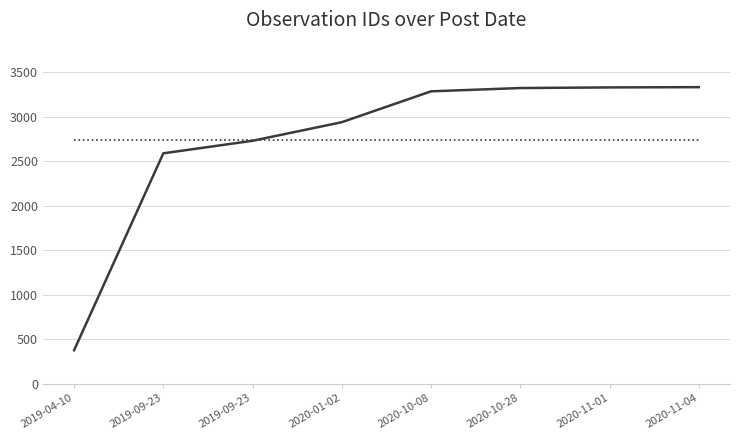

Reading right to left, list all the values displayed in this chart.

id: 2020-11-04=3334.0	2020-11-01=3331.0	2020-10-28=3324.0	2020-10-08=3287.0	2020-01-02=2940.0	2019-09-23=2731.0	2019-09-23=2590.0	2019-04-10=376.0
mean: 2020-11-04=2739.1	2020-11-01=2739.1	2020-10-28=2739.1	2020-10-08=2739.1	2020-01-02=2739.1	2019-09-23=2739.1	2019-09-23=2739.1	2019-04-10=2739.1